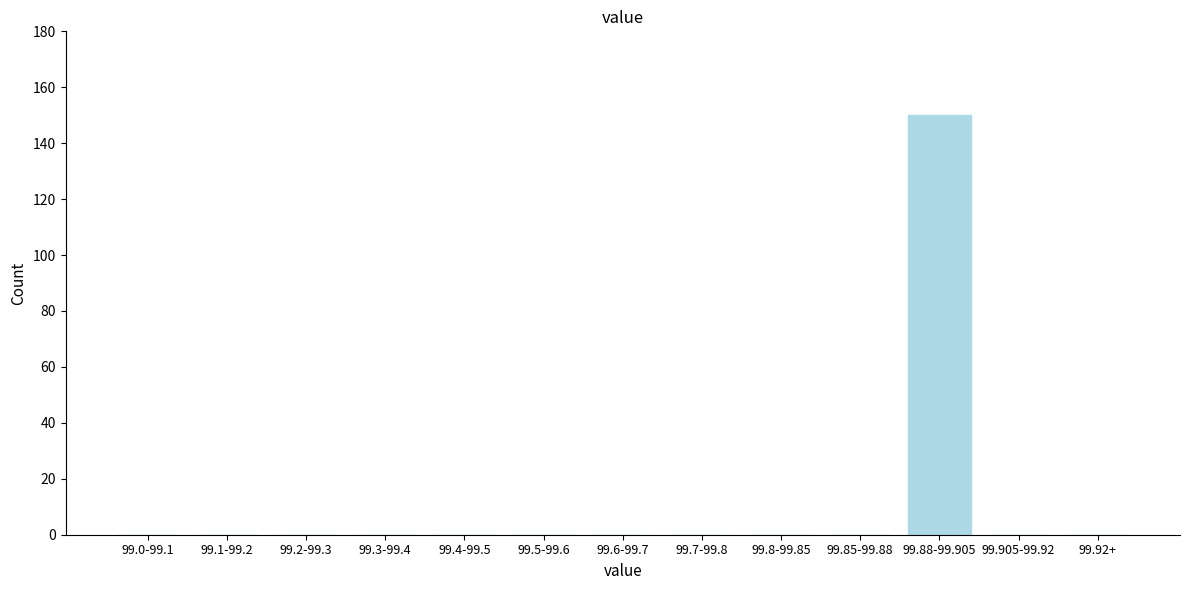

Reading left to right, what are all the values shown in this chart?

99.0-99.1=0	99.1-99.2=0	99.2-99.3=0	99.3-99.4=0	99.4-99.5=0	99.5-99.6=0	99.6-99.7=0	99.7-99.8=0	99.8-99.85=0	99.85-99.88=0	99.88-99.905=150	99.905-99.92=0	99.92+=0